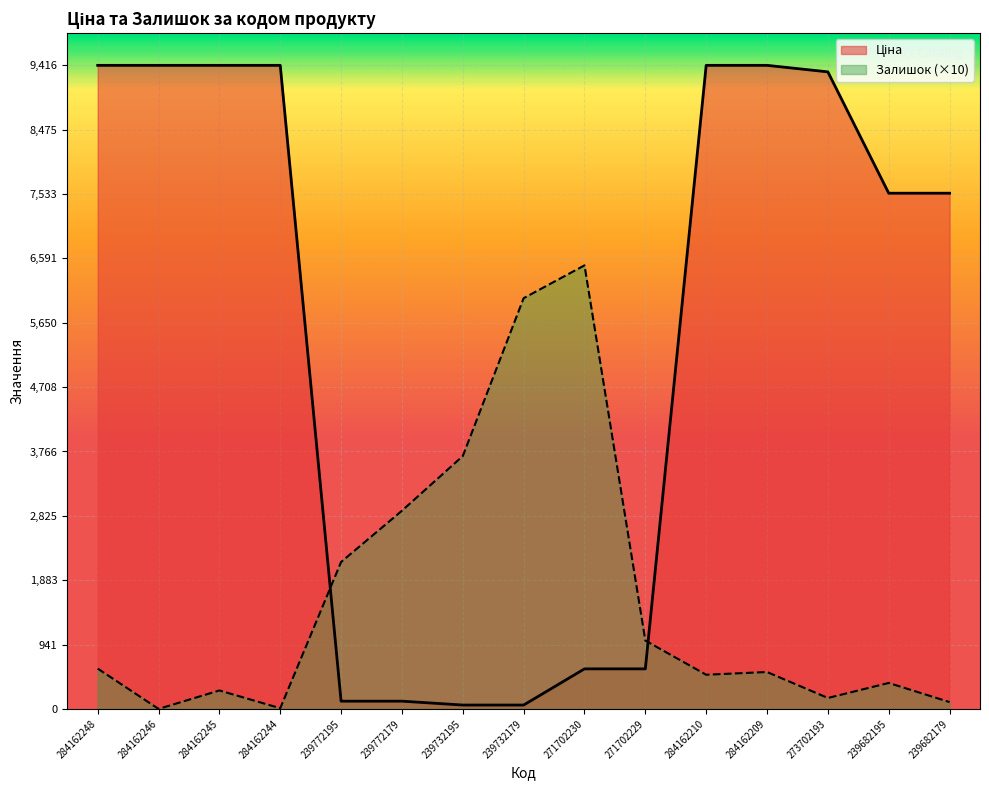

What is the spread (max minus min) of values at 284162248?

8826.9